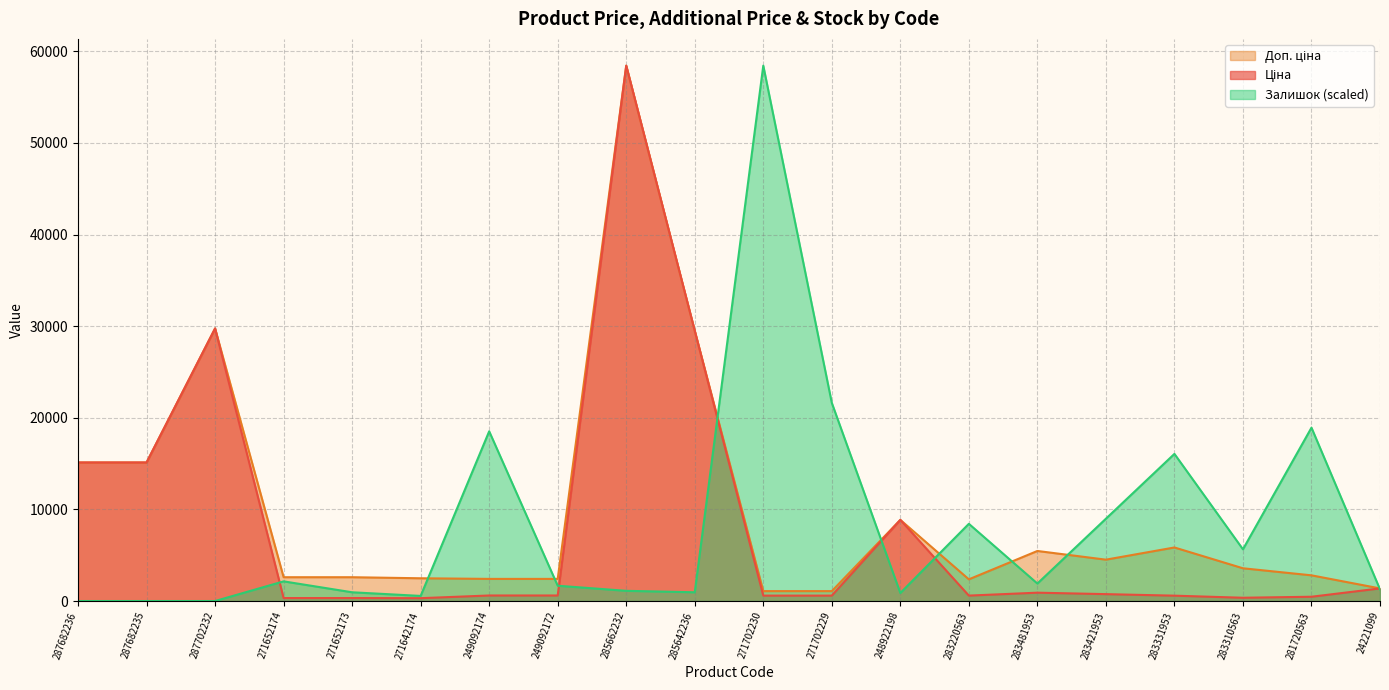

Rank the series by their maximum value, from highest to lowest.

Ціна, Доп. ціна, Залишок